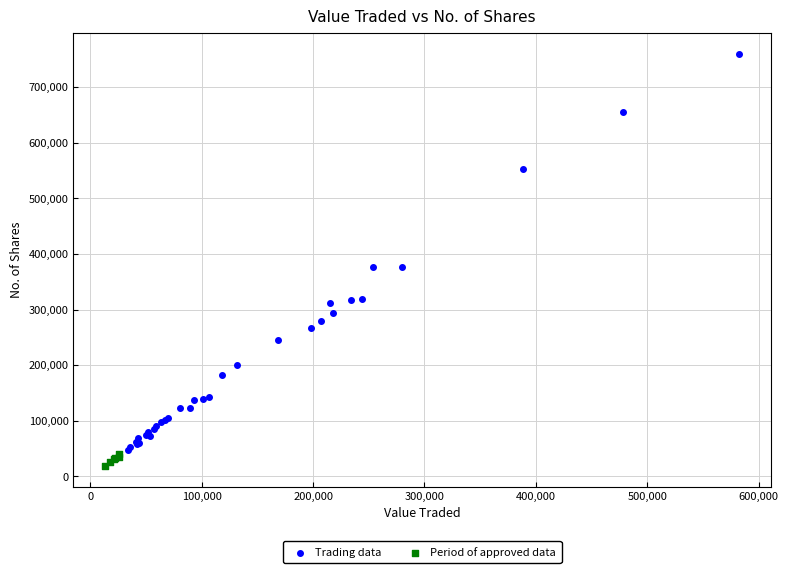

Which series has the widest spread of Y values?

Trading data